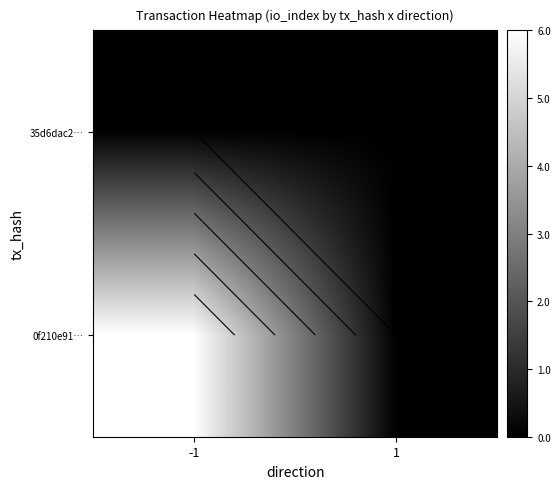

Rank the series at -1 from highest to lowest value.

0f210e91…, 35d6dac2…